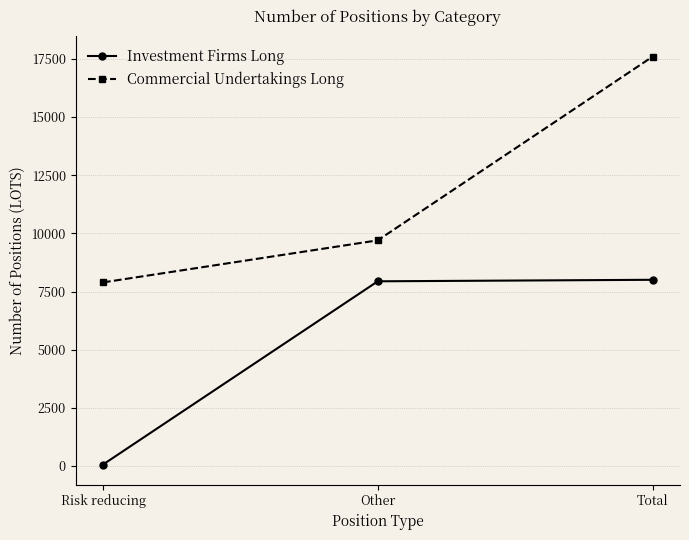

Which label corresponds to the smallest value in the chart?

Risk reducing